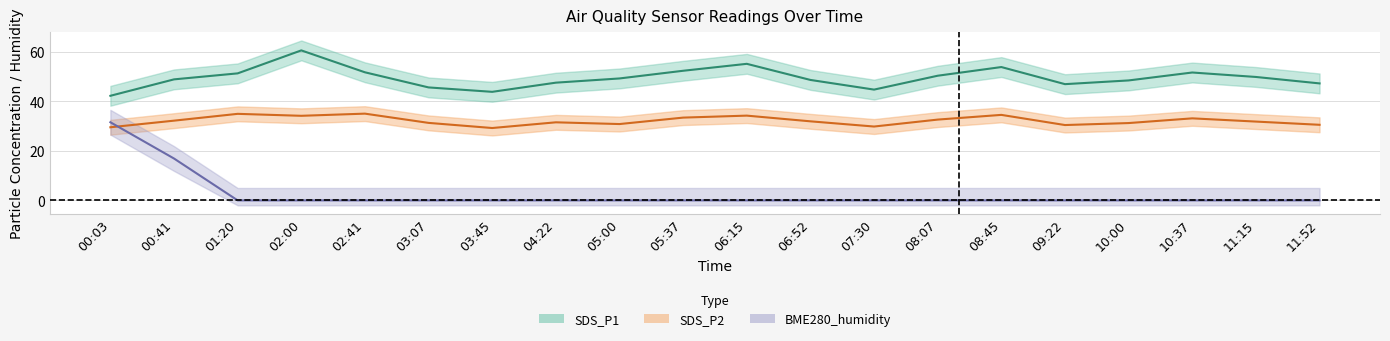

The SDS_P2 series shows 48.1 at 10:37. True or false?

False